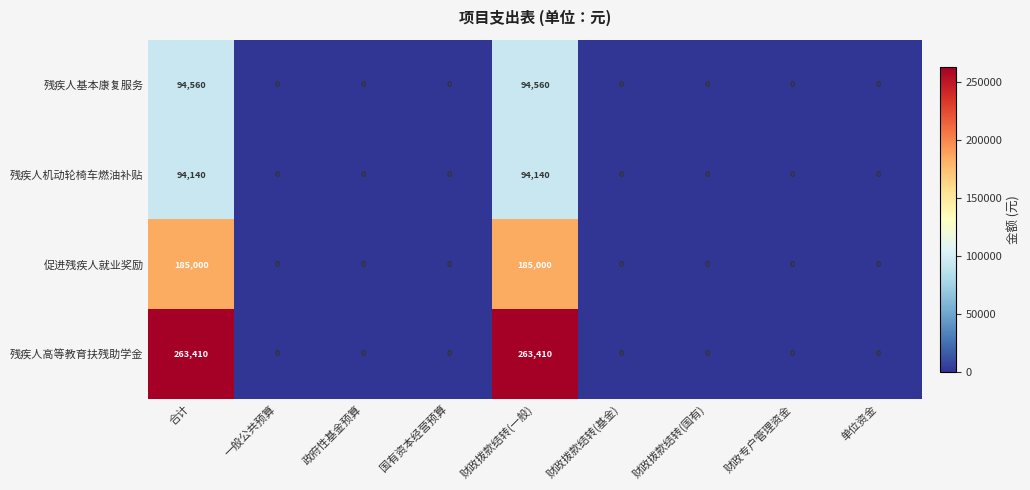

True or false: 促进残疾人就业奖励 has a value of 104241 at 财政专户管理资金.

False